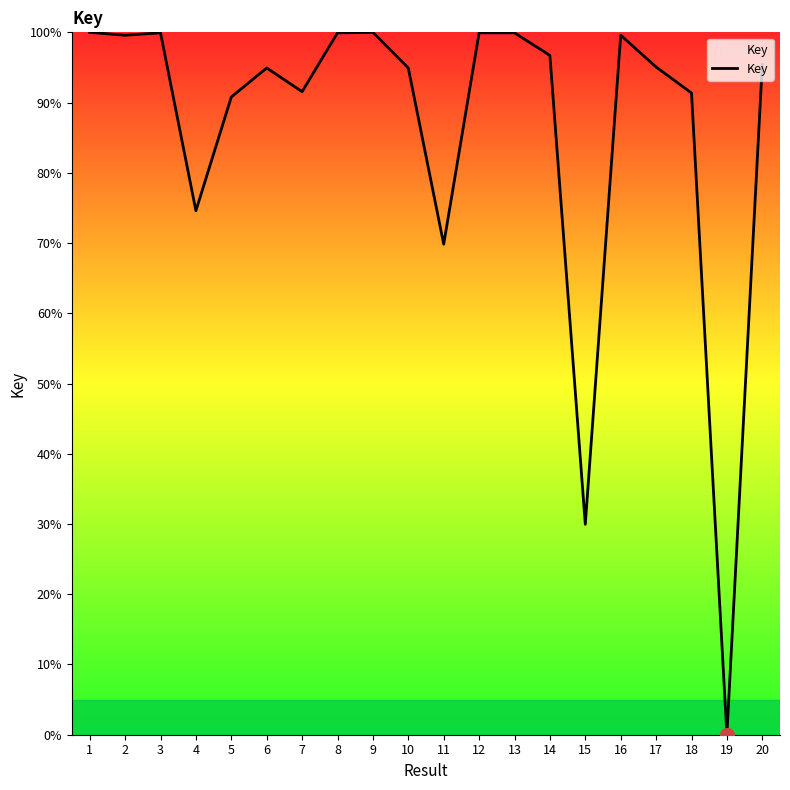

Between 4 and 14, which is larger?

14